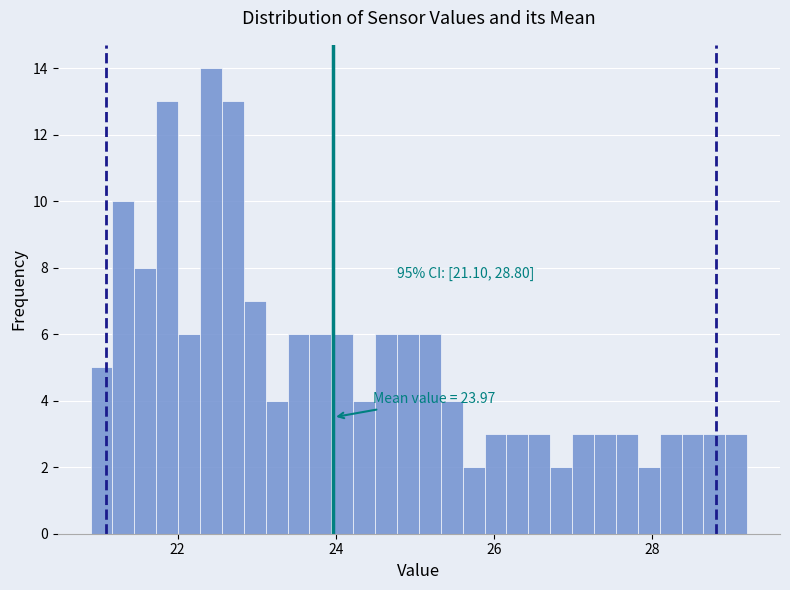

Around what value on the x-axis is the tallest bar? Give the approximate position of its centre, as read against the axis.

22.4